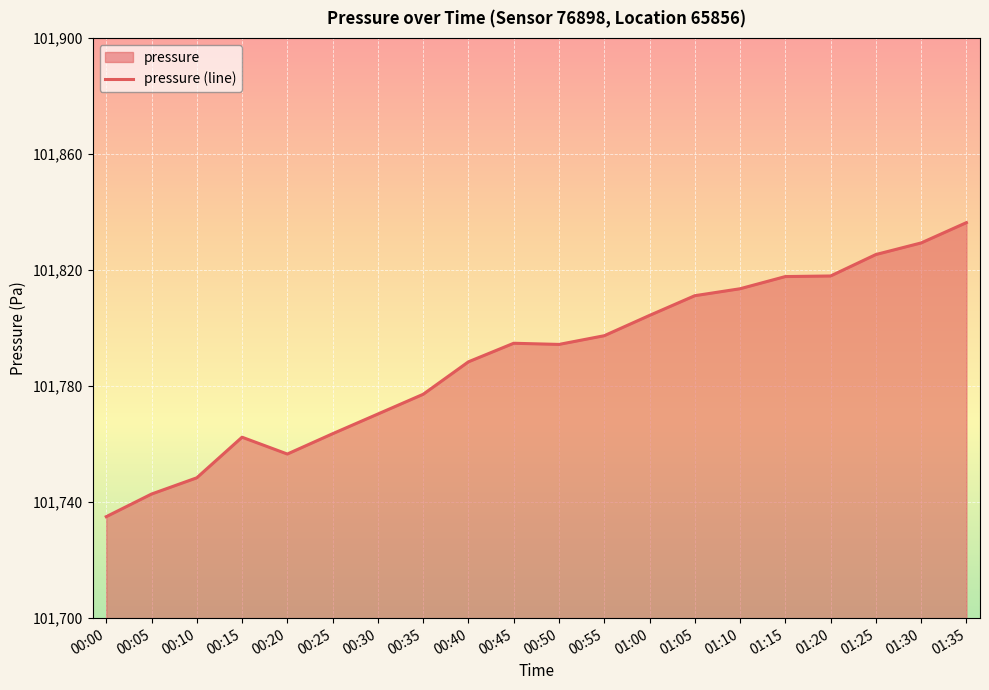

Which has a higher value, 00:25 or 01:10?

01:10